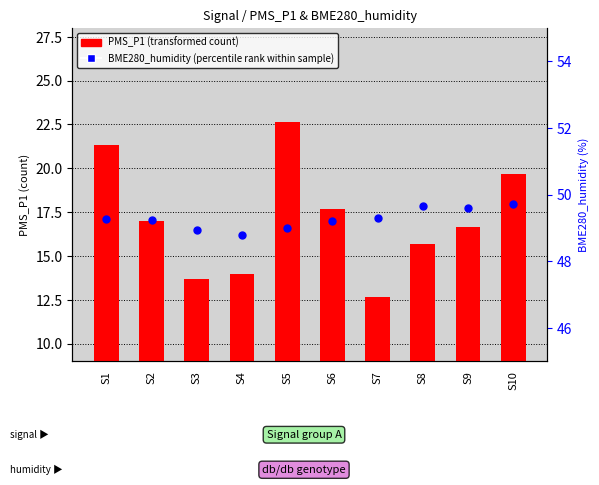

What are all the series names shown in the legend?

PMS_P1 (transformed count), BME280_humidity (percentile rank within sample)